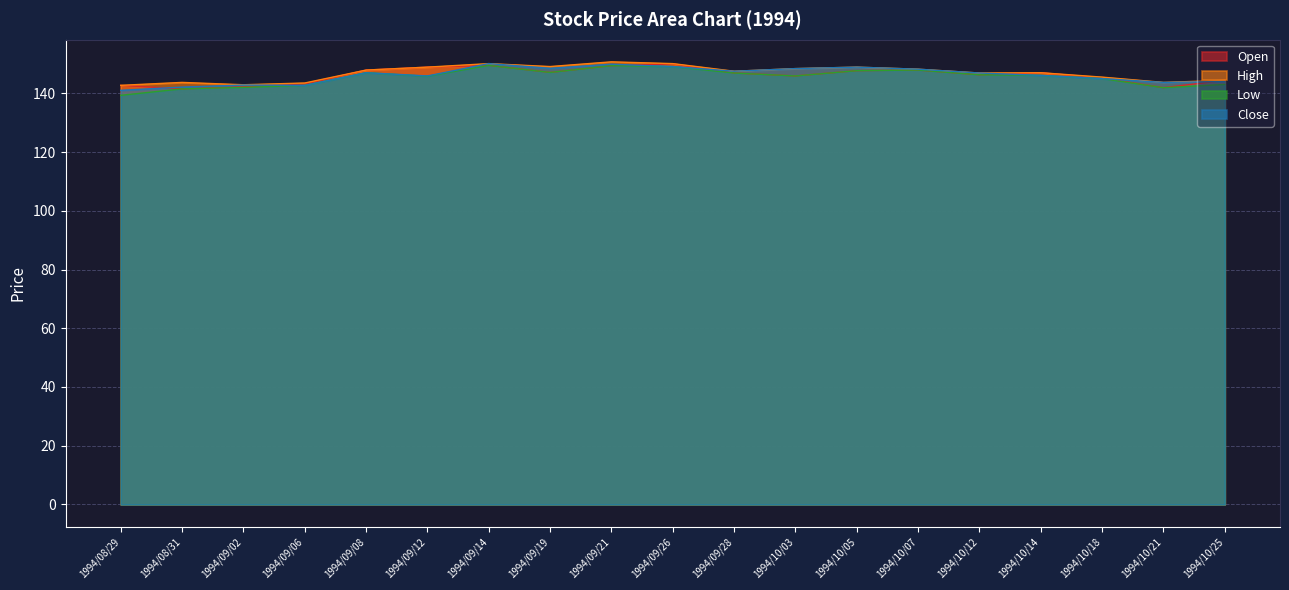

The Close series shows 145.0 at 1994/10/18. True or false?

True